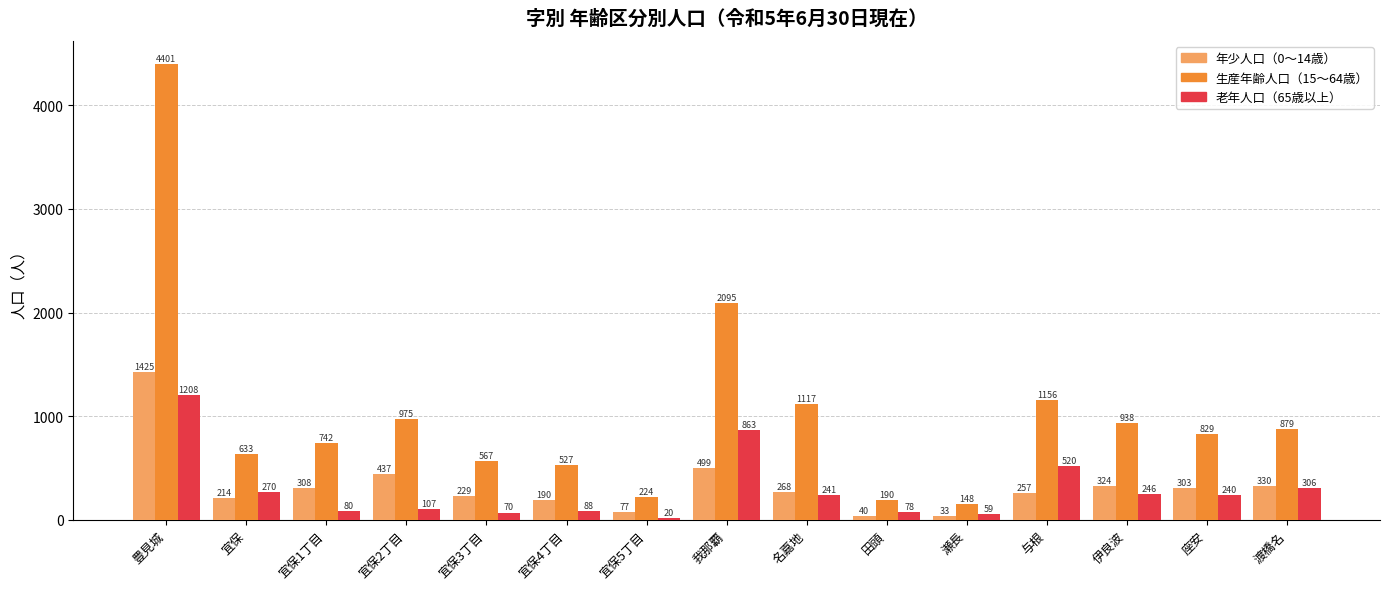

The value of 年少人口（0～14歳） at 宜保2丁目 is 437. True or false?

True